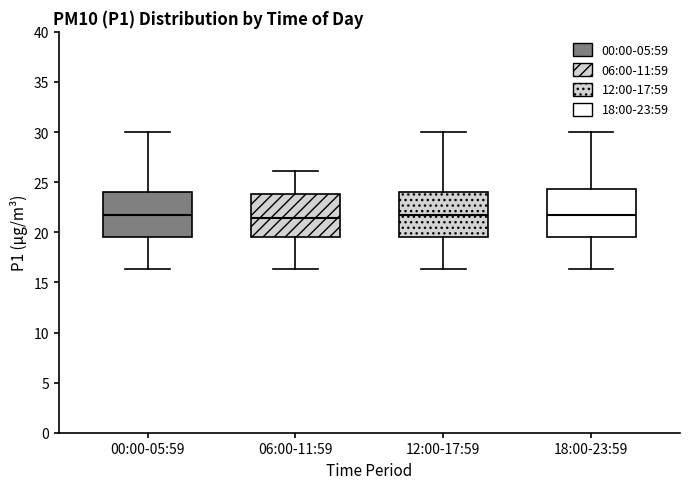

Reading left to right, read every box against the y-axis: the position of its median line, the range the box covers, and the ends of its whiskers. The values are not printed on the chart, so give them approximately, as read against the axis.

00:00-05:59: median 21.5, box 19.5 to 24.0, whiskers 16.5 to 30.0
06:00-11:59: median 21.5, box 19.5 to 24.0, whiskers 16.5 to 26.0
12:00-17:59: median 21.5, box 19.5 to 24.0, whiskers 16.5 to 30.0
18:00-23:59: median 21.5, box 19.5 to 24.5, whiskers 16.5 to 30.0